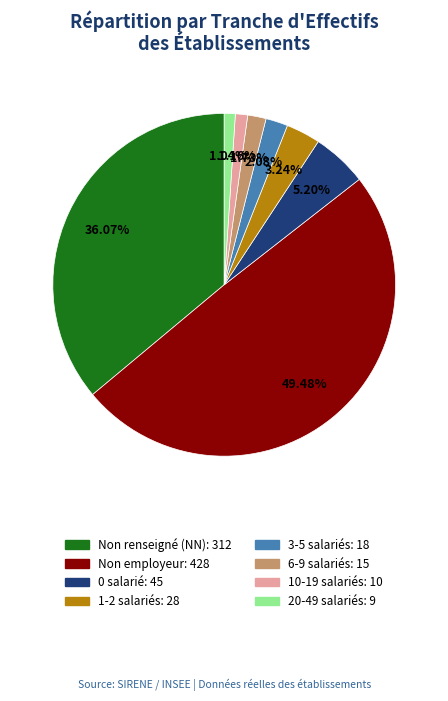

How many segments does this pie chart have?

8